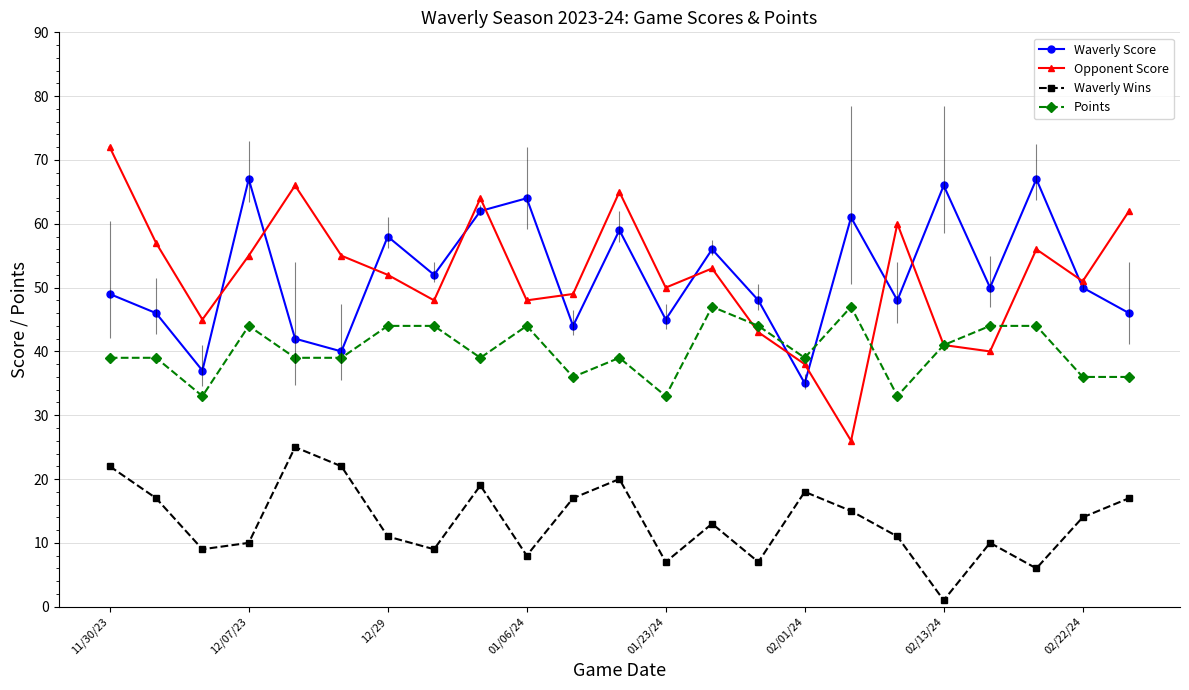

After their last crossing, which series has the higher values: Opponent Score or Waverly Score?

Opponent Score